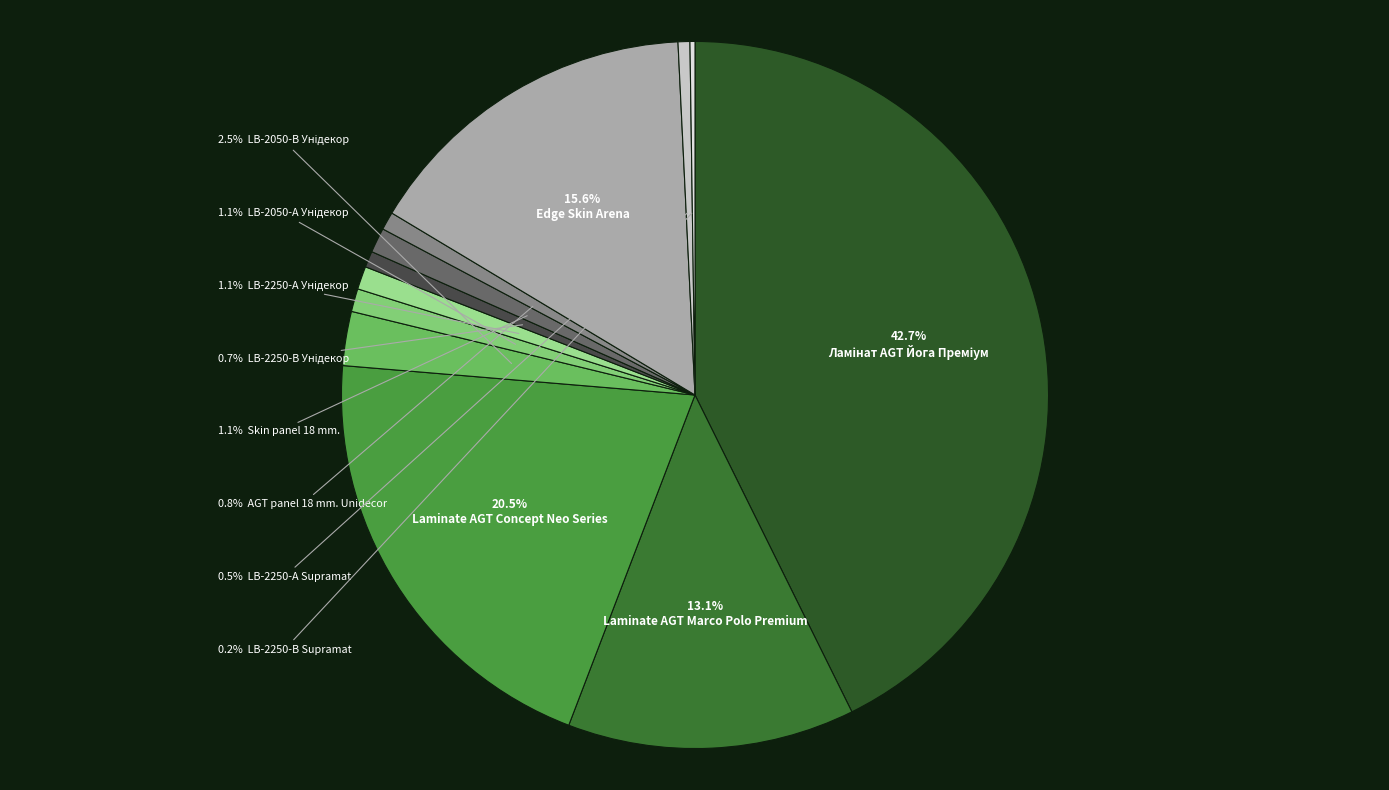

Rank the categories by value from highest to lowest.

Ламінат AGT Йога Преміум, Laminate AGT Concept Neo Series, Edge Skin Arena, Laminate AGT Marco Polo Premium, LB-2050-В Унідекор, Skin panel 18 mm., LB-2050-А Унідекор, LB-2250-А Унідекор, AGT panel 18 mm. Unidecor, LB-2250-В Унідекор, LB-2250-А Supramat, LB-2250-В Supramat